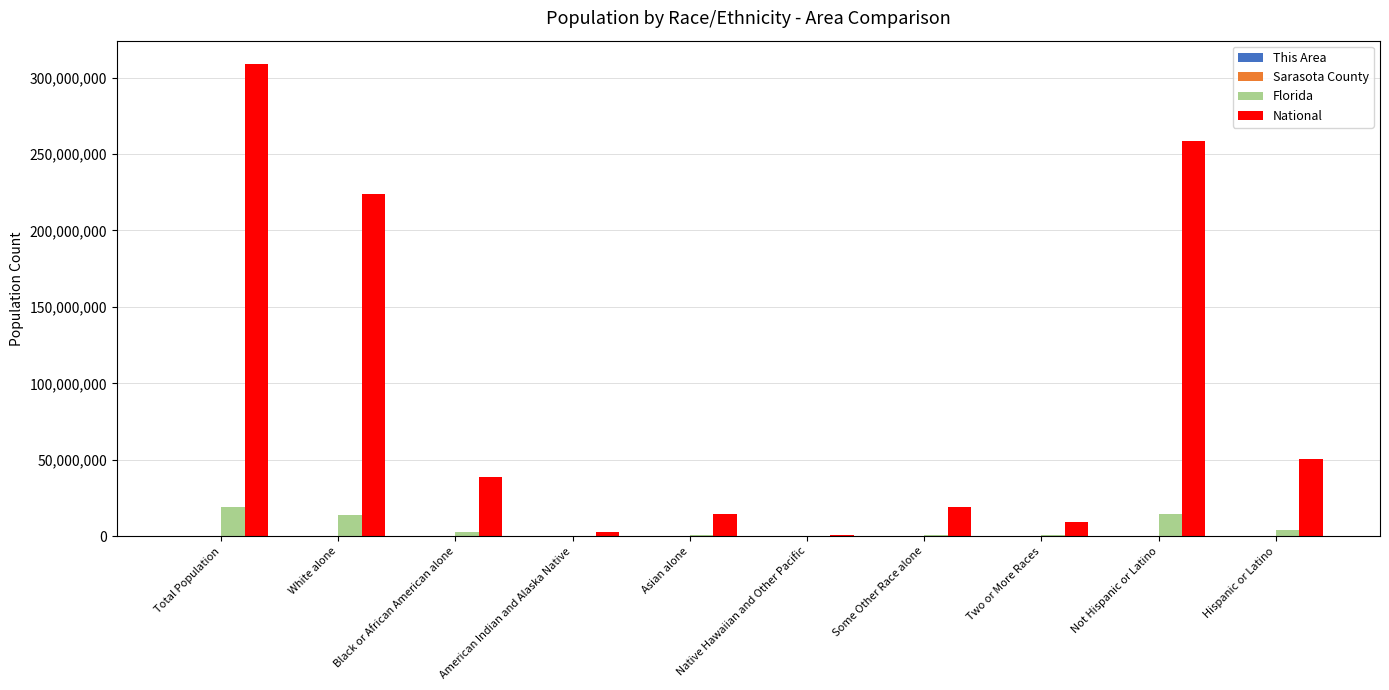

True or false: National has a value of 50477594 at Hispanic or Latino.

True